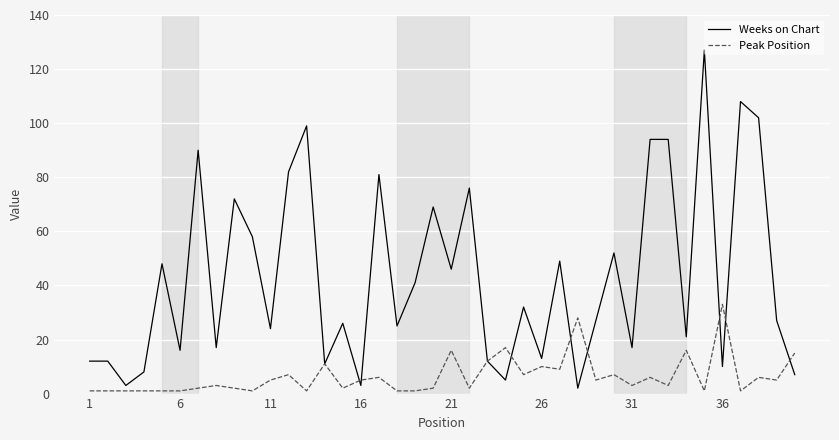

Rank the series by their average value, from lowest to highest.

Peak Position, Weeks on Chart